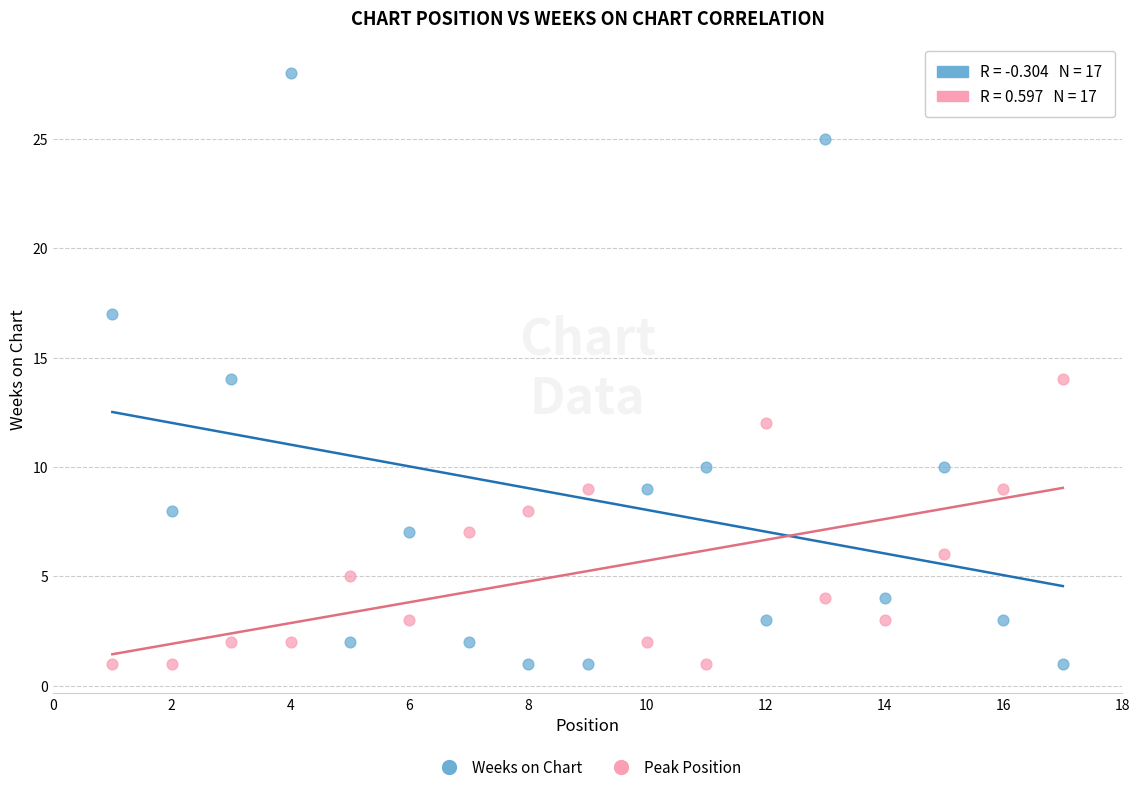

What are all the series names shown in the legend?

Weeks on Chart, Peak Position